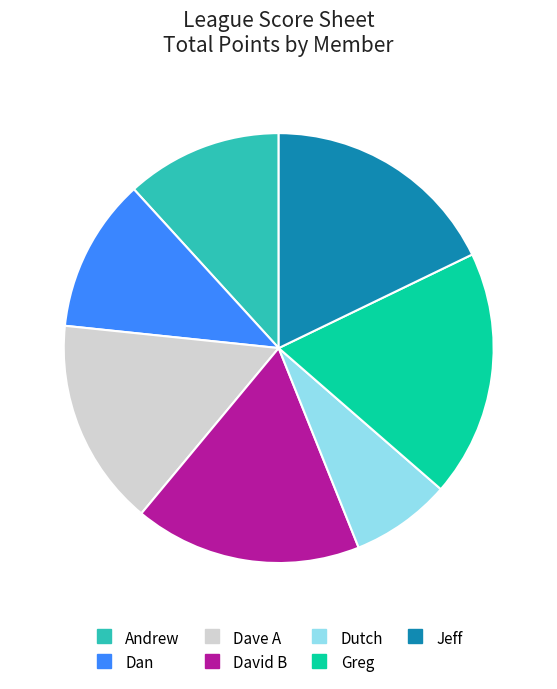

Is there a majority slice in this chart?

No